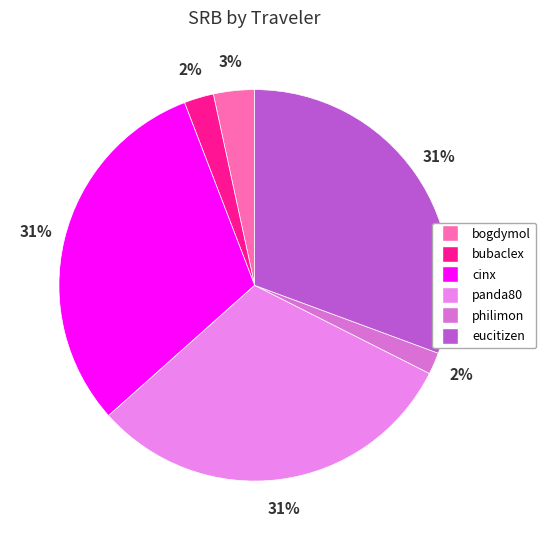

Does panda80 account for over 50% of the chart?

No